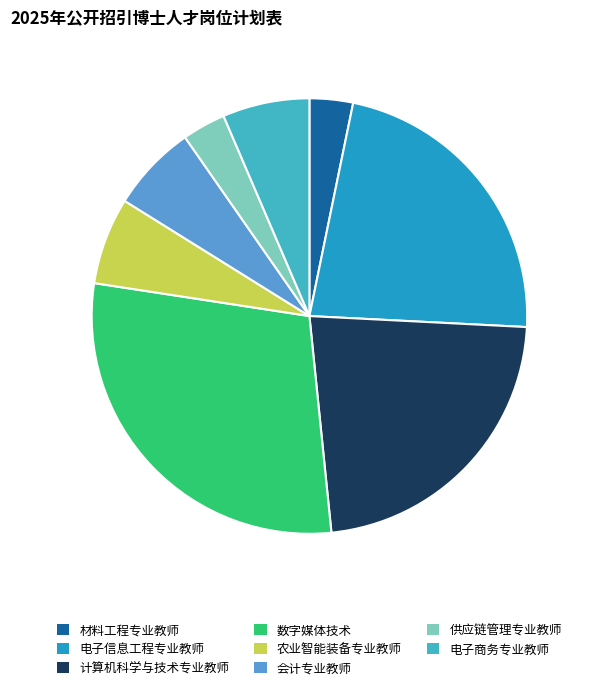

Which slice is the largest?

数字媒体技术